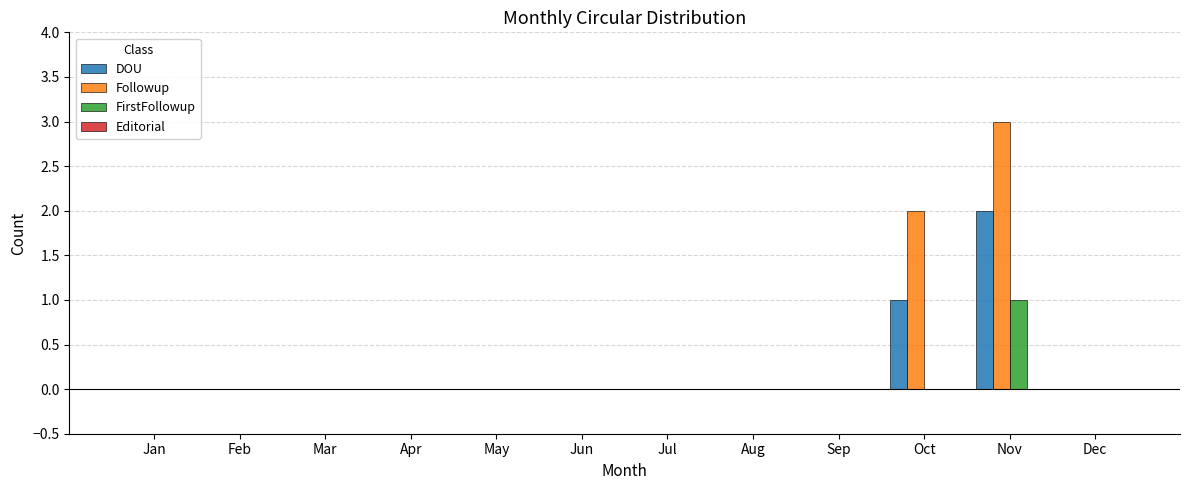

At which label does DOU reach its peak?

Nov